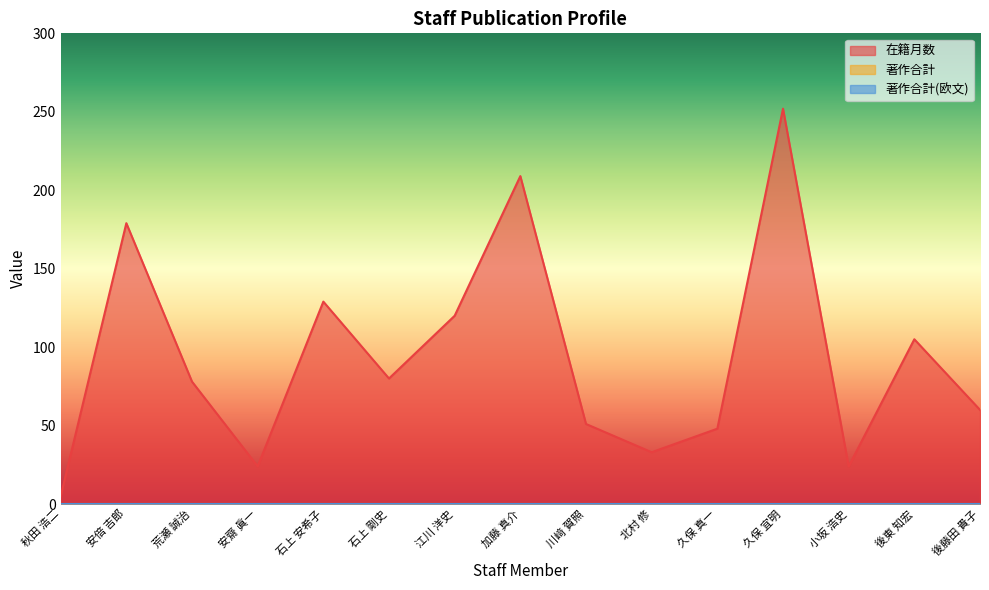

Rank the series at 川﨑 賀照 from highest to lowest value.

在籍月数, 著作合計, 著作合計(欧文)